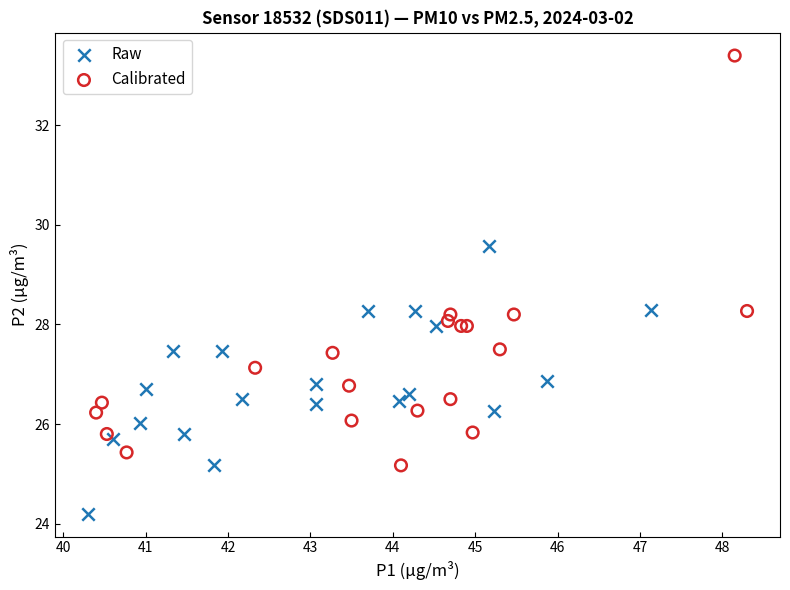

Which series reaches the maximum Y coordinate?

Calibrated